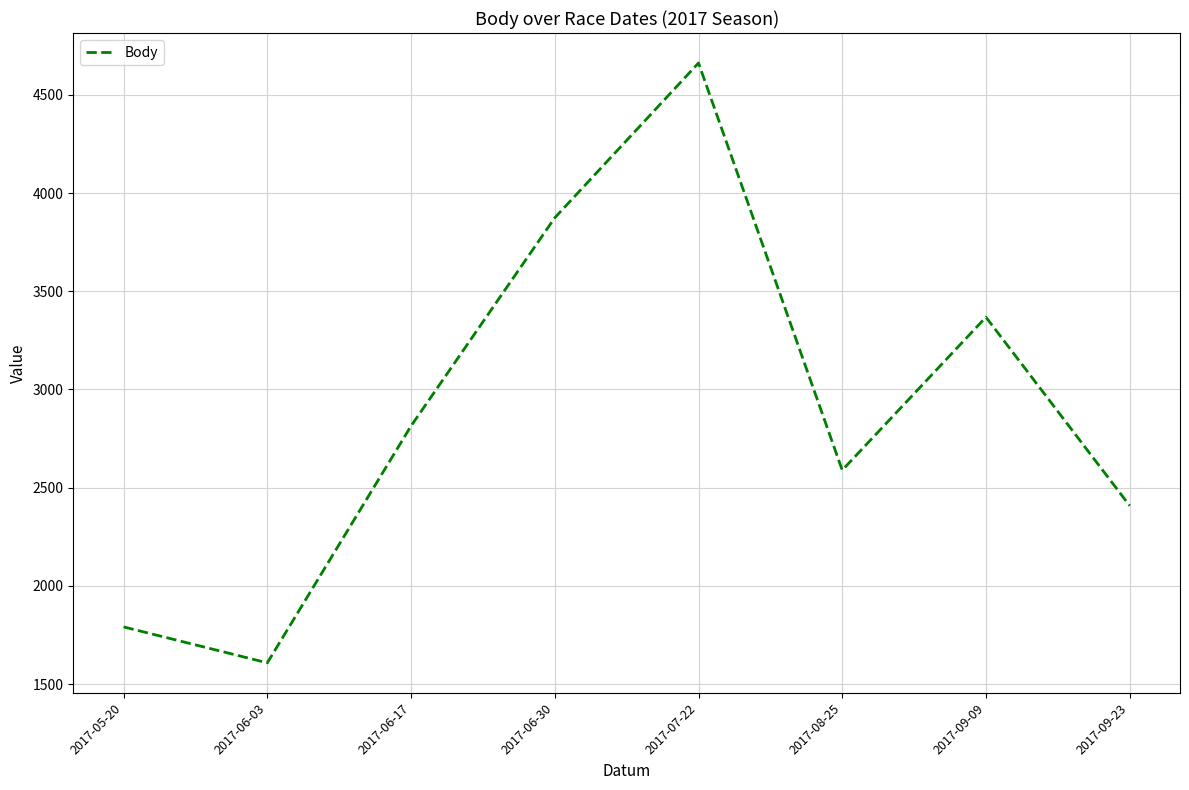

What is the maximum value shown in the chart?

4662